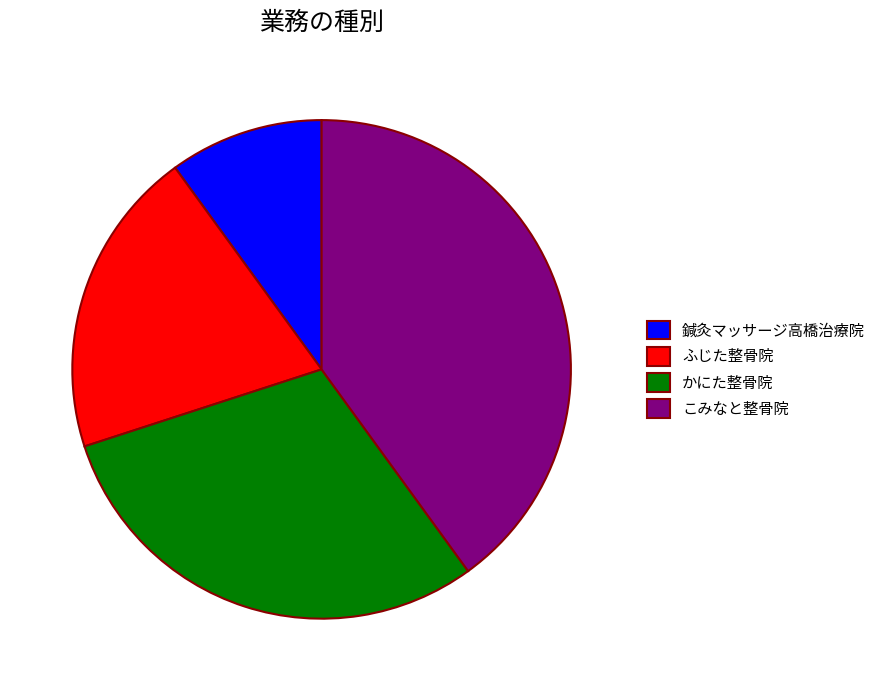

Approximately how many times larger is the value at ふじた整骨院 compared to 鍼灸マッサージ高橋治療院?

2.0